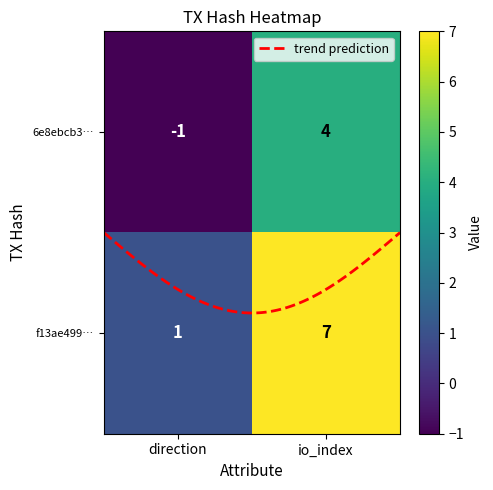

Between direction and io_index, which is larger?

io_index